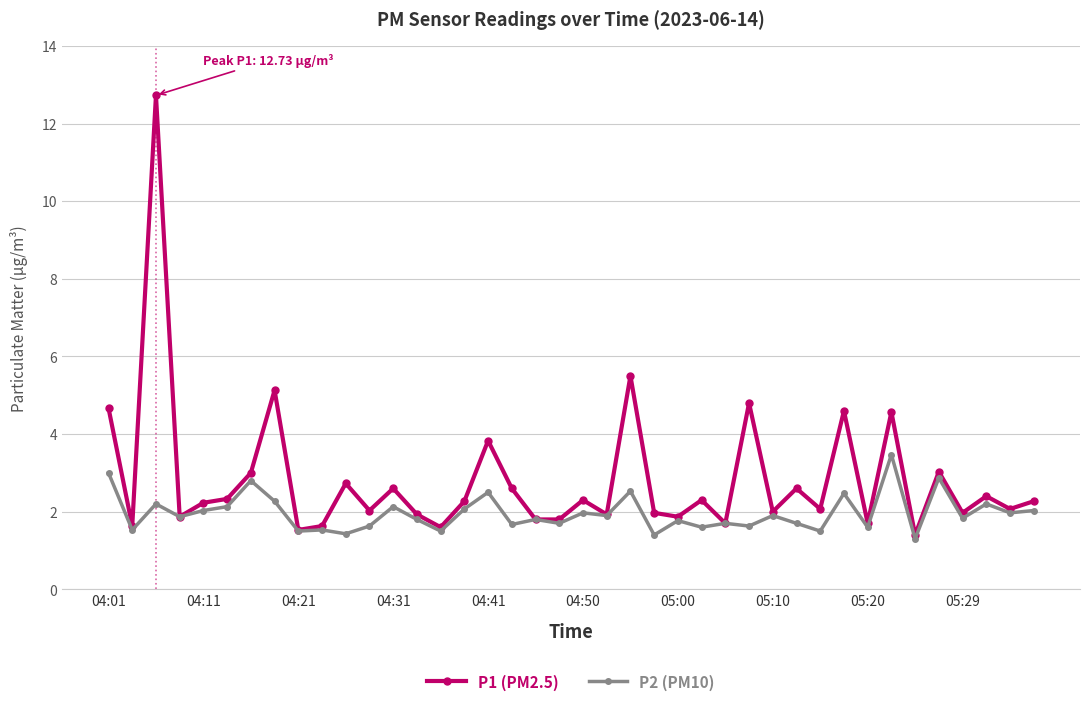

What is the greatest value displayed?

12.7